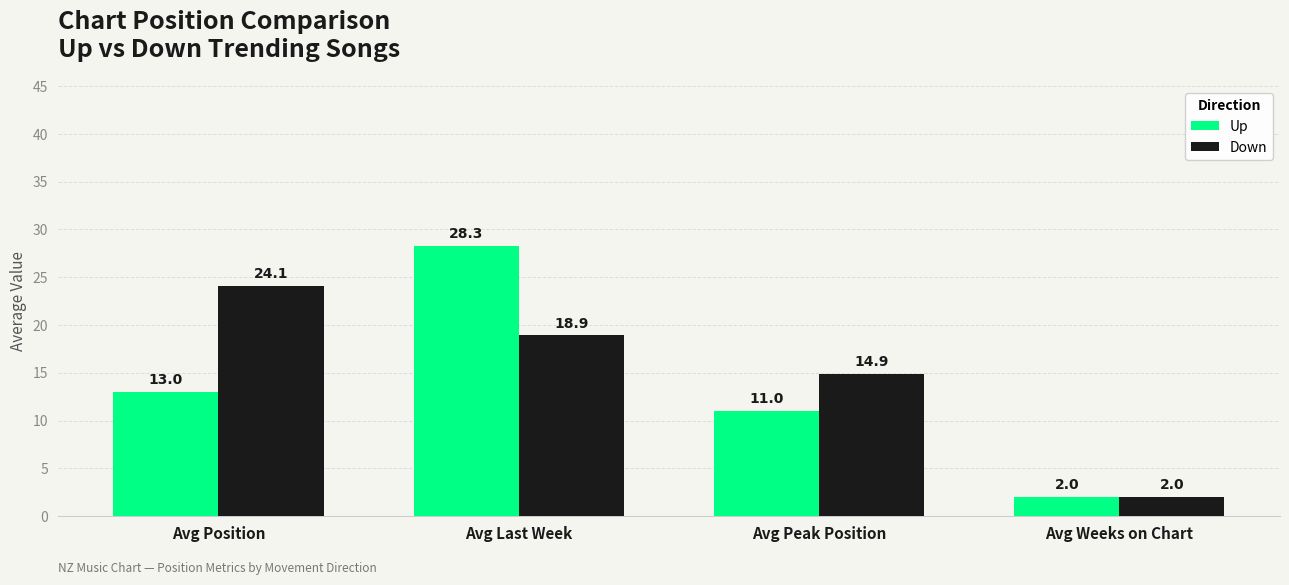

What position from the left is Avg Last Week?

2